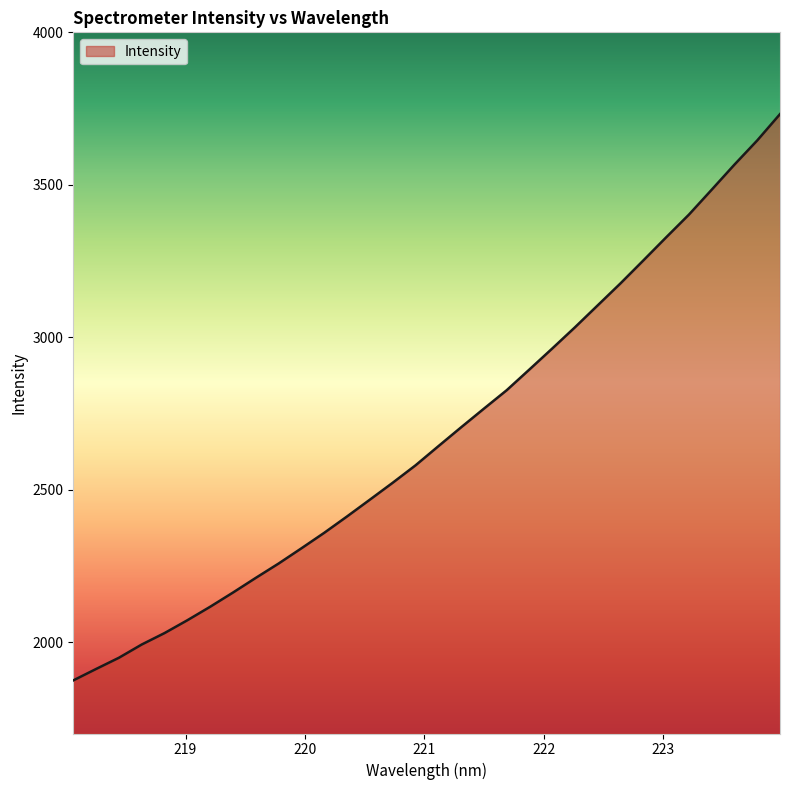

What is the minimum value shown in the chart?

1874.2